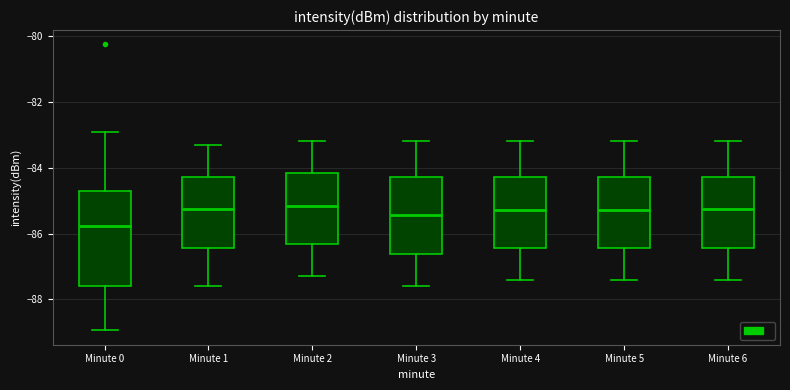

Reading left to right, read every box against the y-axis: the position of its median line, the range the box covers, and the ends of its whiskers. The values are not printed on the chart, so give them approximately, as read against the axis.

Minute 0: median -85.8, box -87.6 to -84.8, whiskers -89.0 to -83.0
Minute 1: median -85.2, box -86.4 to -84.2, whiskers -87.6 to -83.2
Minute 2: median -85.2, box -86.4 to -84.2, whiskers -87.2 to -83.2
Minute 3: median -85.4, box -86.6 to -84.2, whiskers -87.6 to -83.2
Minute 4: median -85.2, box -86.4 to -84.2, whiskers -87.4 to -83.2
Minute 5: median -85.2, box -86.4 to -84.2, whiskers -87.4 to -83.2
Minute 6: median -85.2, box -86.4 to -84.2, whiskers -87.4 to -83.2